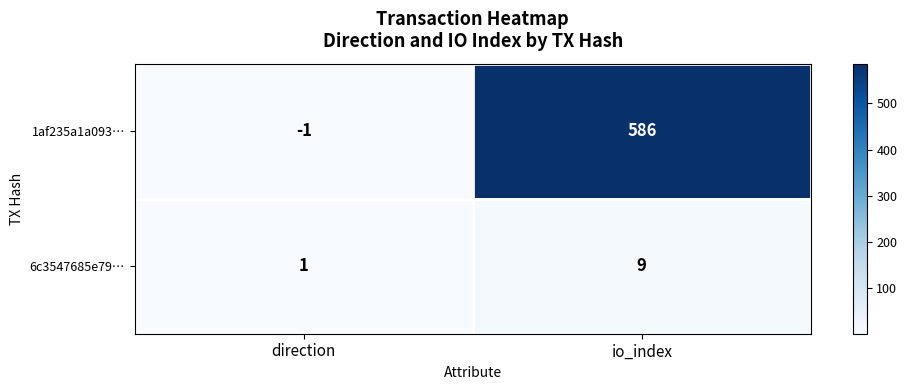

What is the difference between the 6c3547685e79… values at io_index and direction?

8